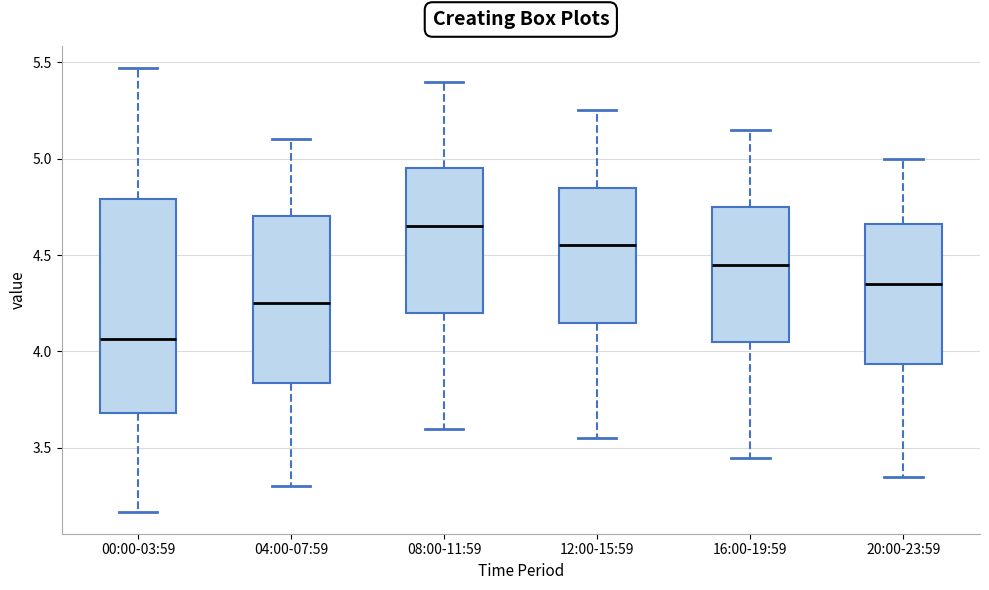

Which box is the tallest, from its lower edge to its upper edge?

00:00-03:59